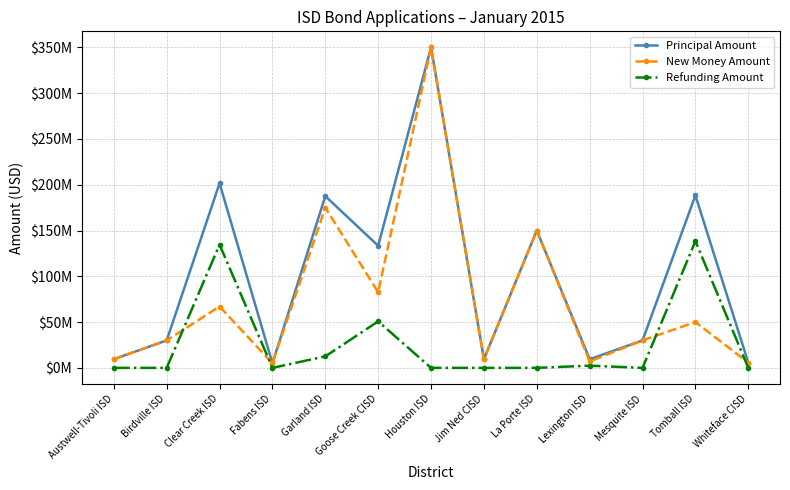

What is the lowest value of the New Money Amount series?

5000000